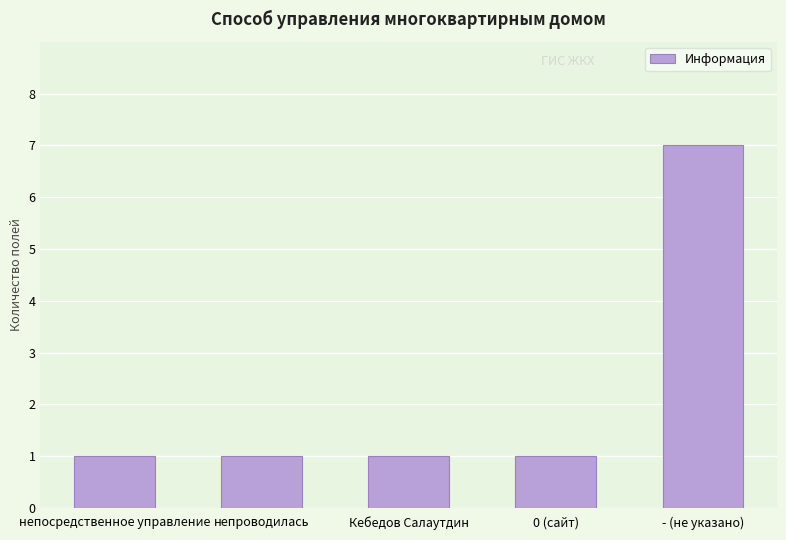

What is the average value?

2